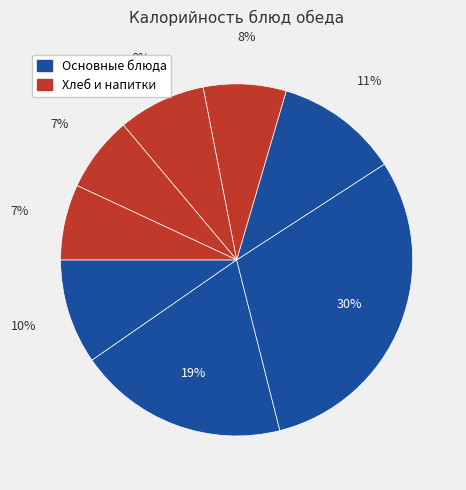

How many slices are in this pie chart?

8